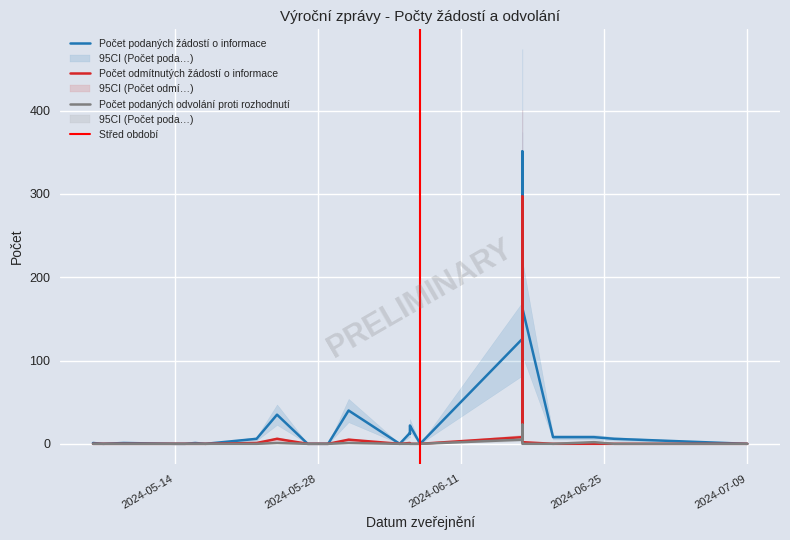

Rank the series by their average value, from highest to lowest.

Počet podaných žádostí o informace, Počet odmítnutých žádostí o informace, Počet podaných odvolání proti rozhodnutí